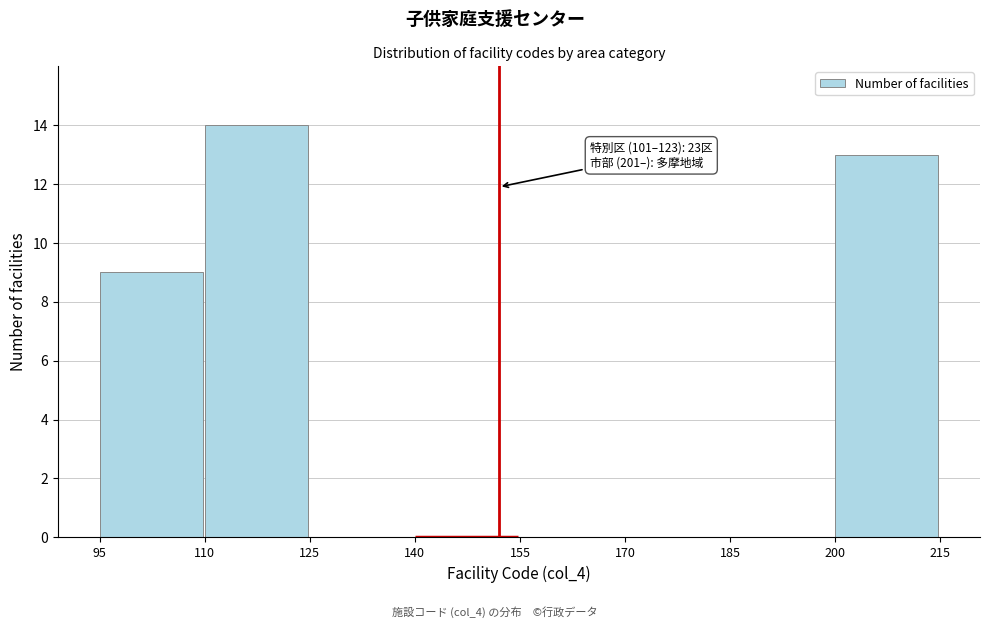

Which range on the x-axis has the tallest bar?

110 to 125